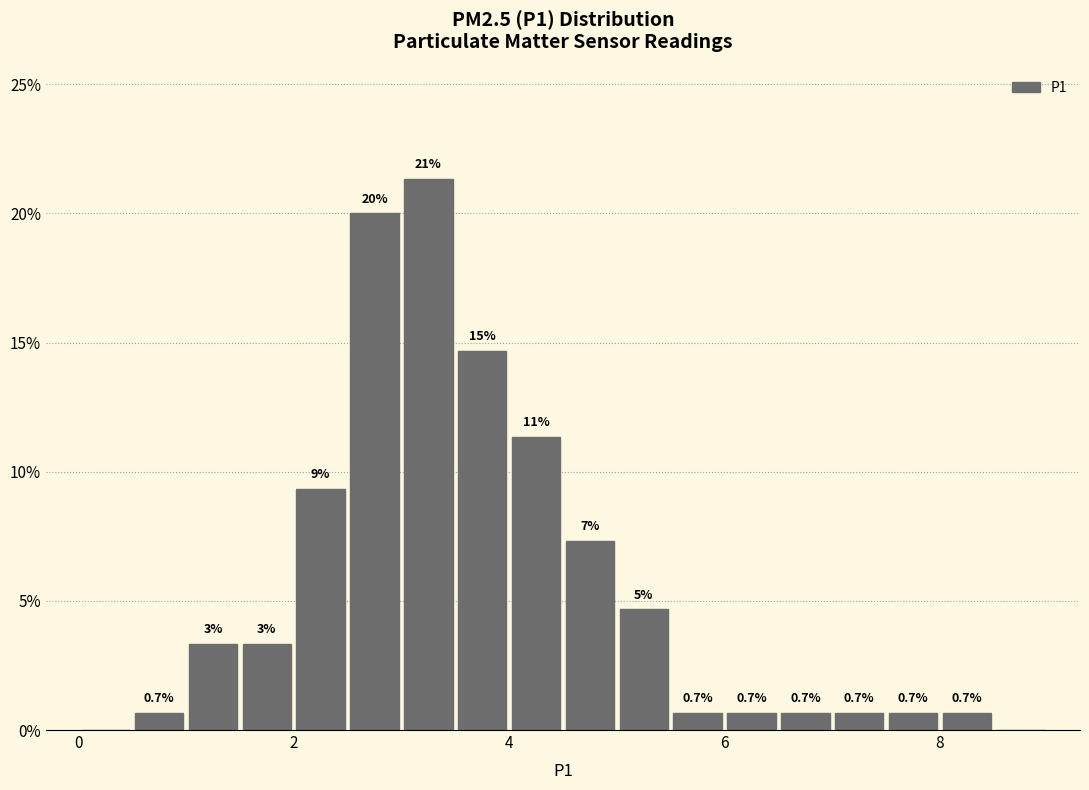

Read against the x-axis, roughly where is the centre of the tallest bar?

3.2